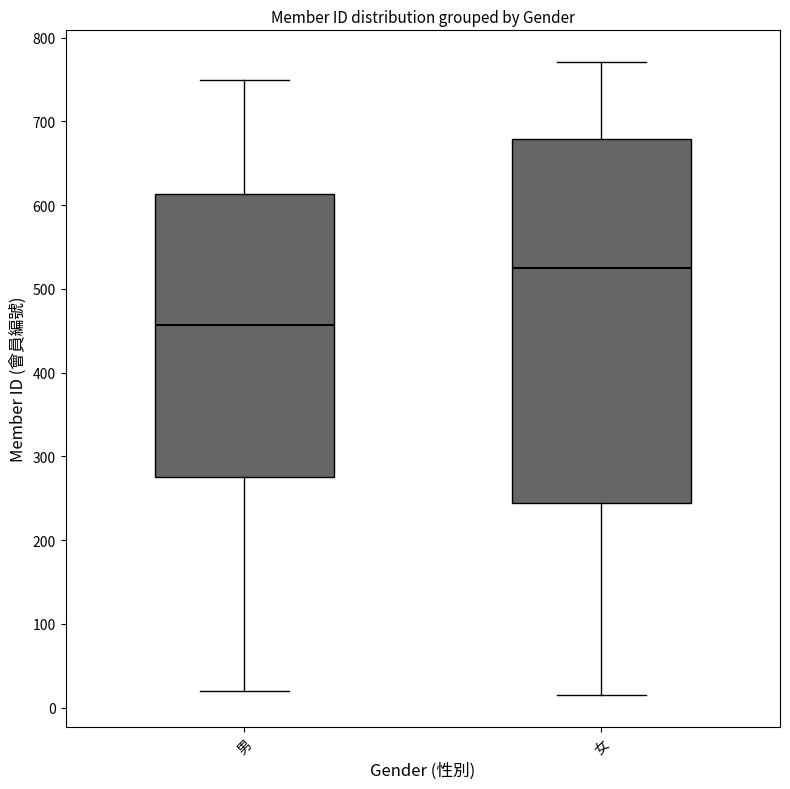

Comparing the boxes themselves (not the whiskers), which one is the tallest?

女